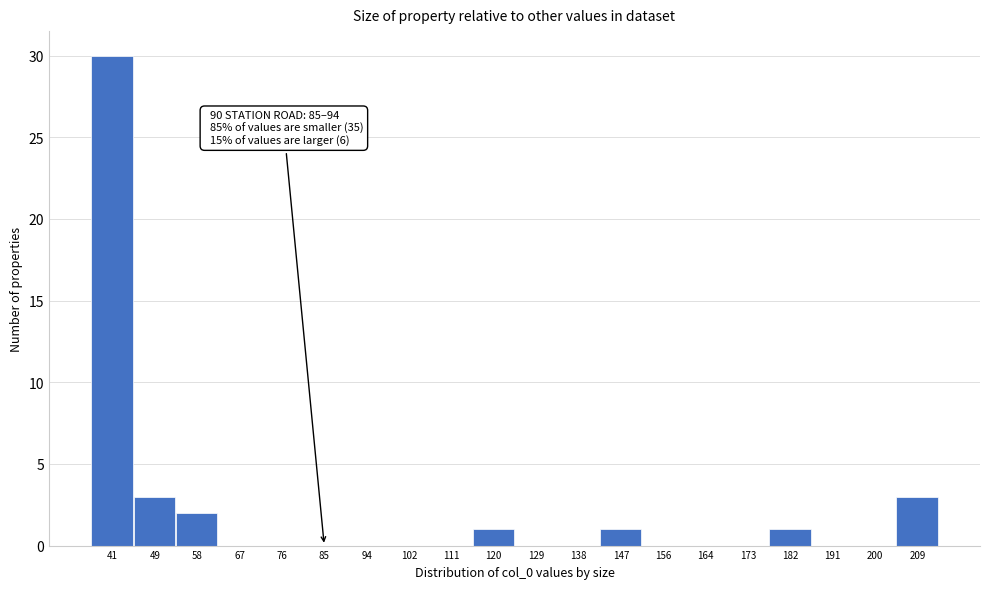

Reading left to right, transcribe all the data shown in this chart.

41=30	49=3	58=2	67=0	76=0	85=0	94=0	102=0	111=0	120=1	129=0	138=0	147=1	156=0	164=0	173=0	182=1	191=0	200=0	209=3